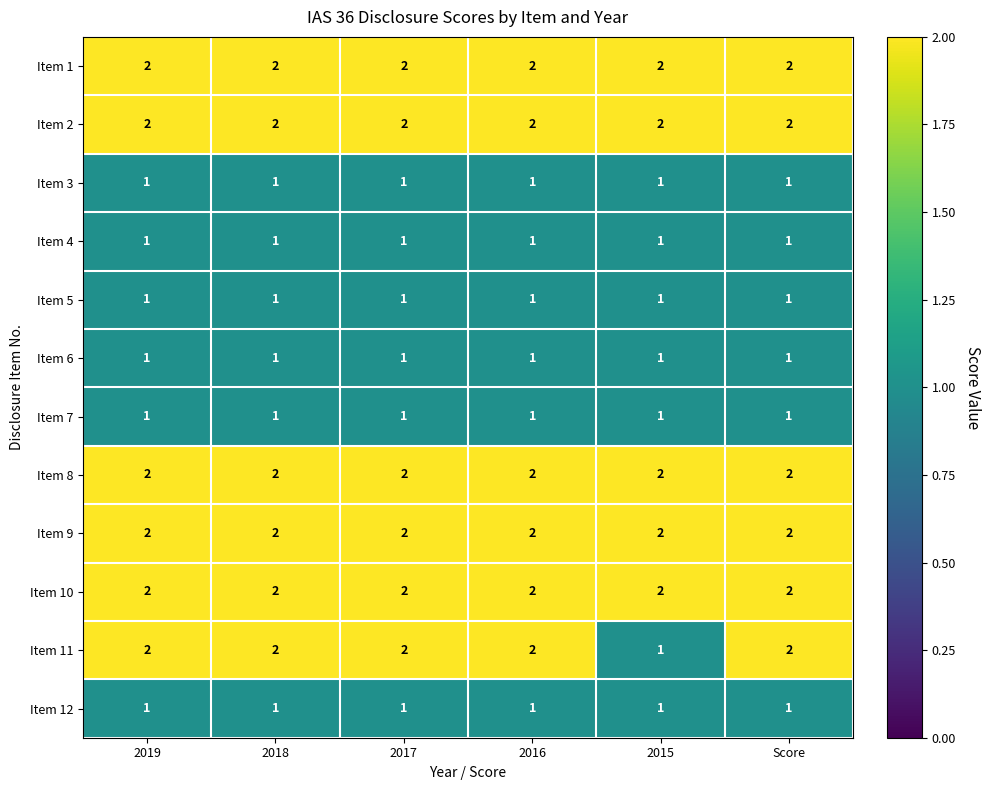

Is it true that Item 11 equals 3 at 2018?

False